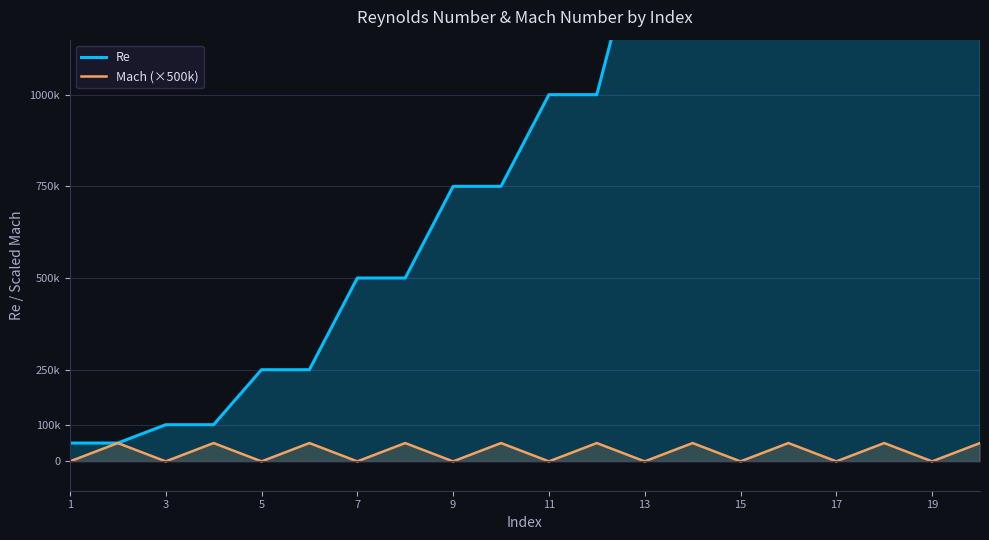

What is the difference between the highest and lowest values at 15?

450000